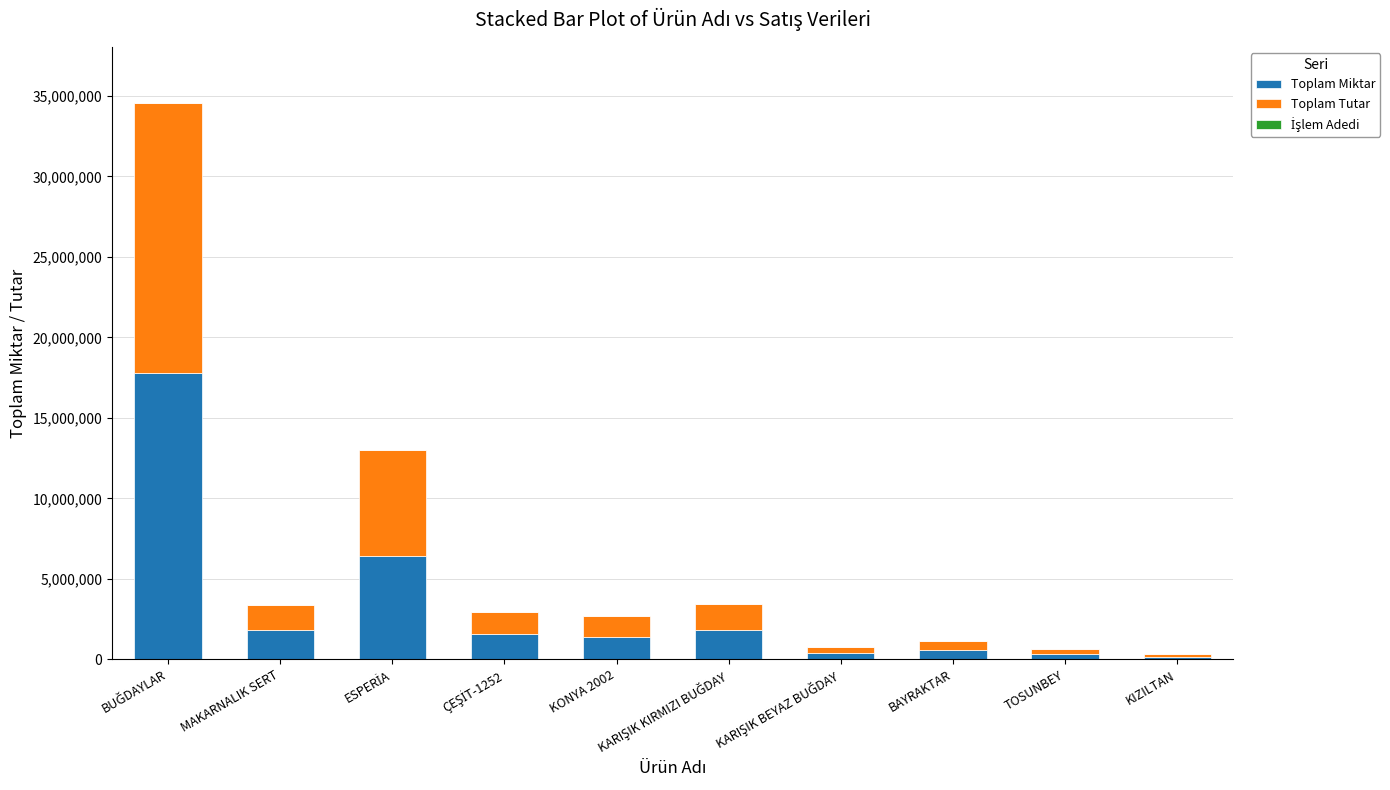

What is the sum of all Toplam Miktar values?

32270002.0